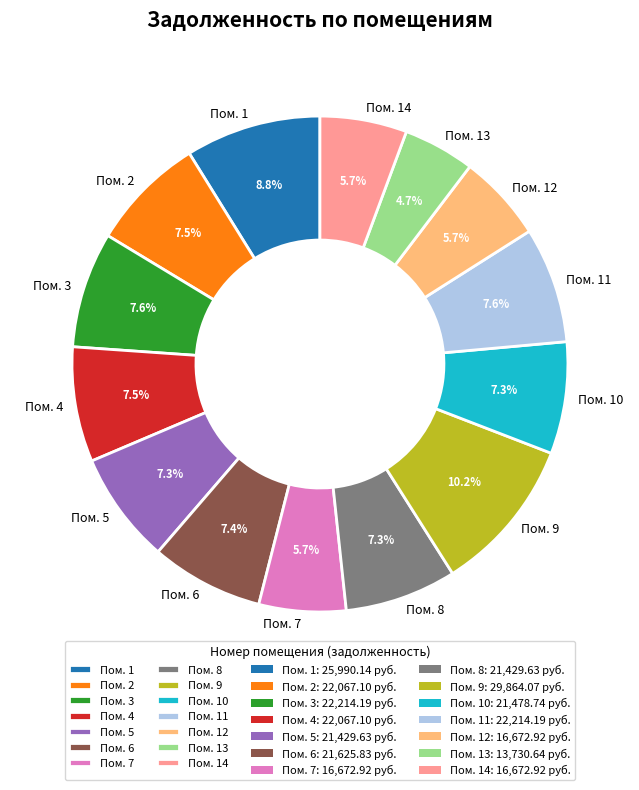

Which slice is the smallest?

Пом. 13